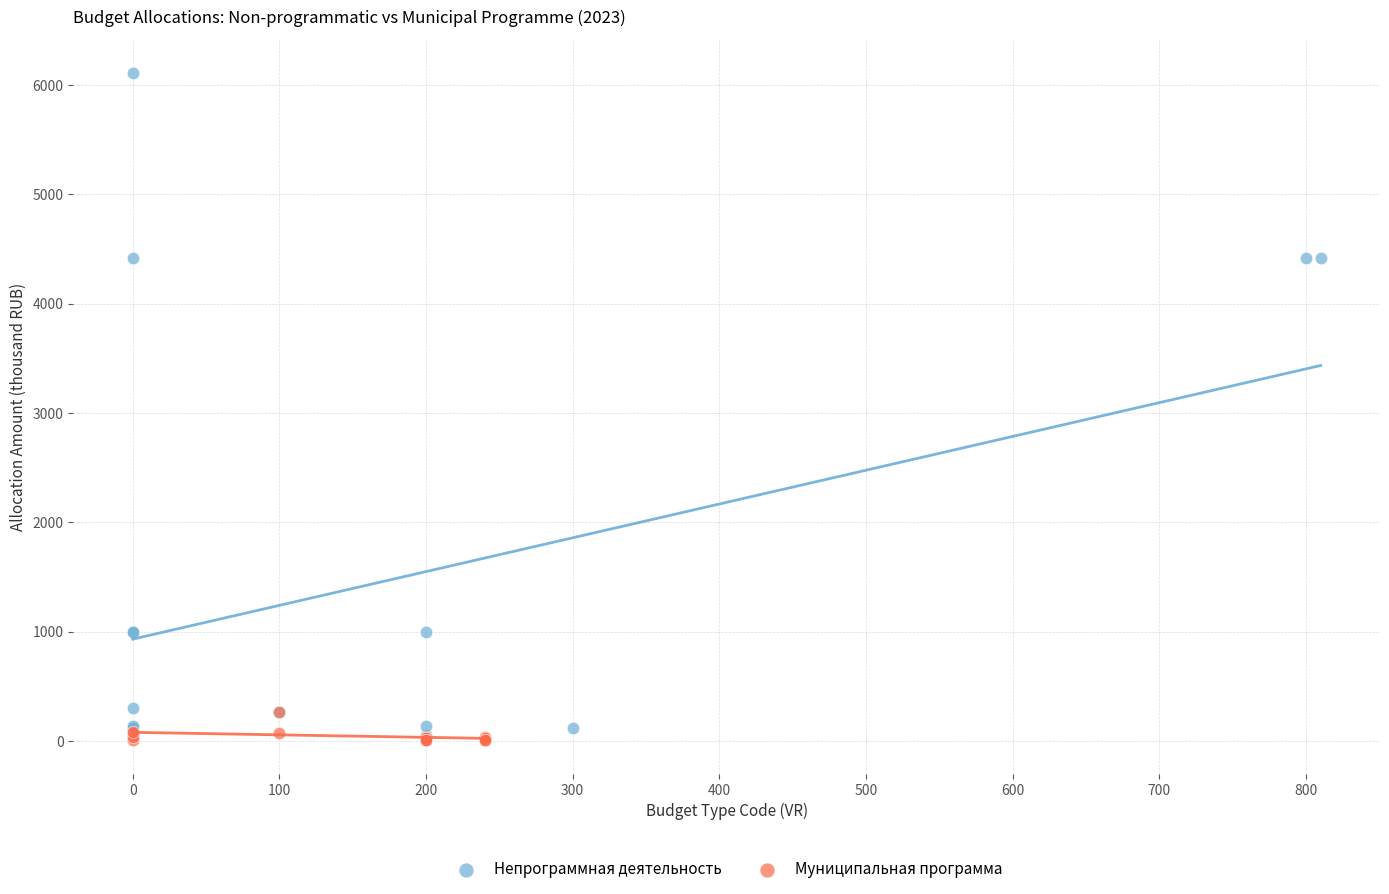

Which series contains the highest Y value?

Непрограммная деятельность